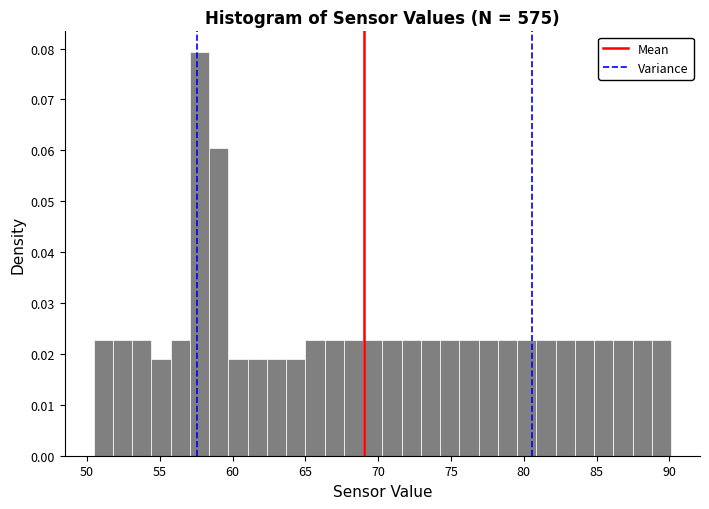

Read against the x-axis, roughly where is the centre of the tallest bar?

57.5